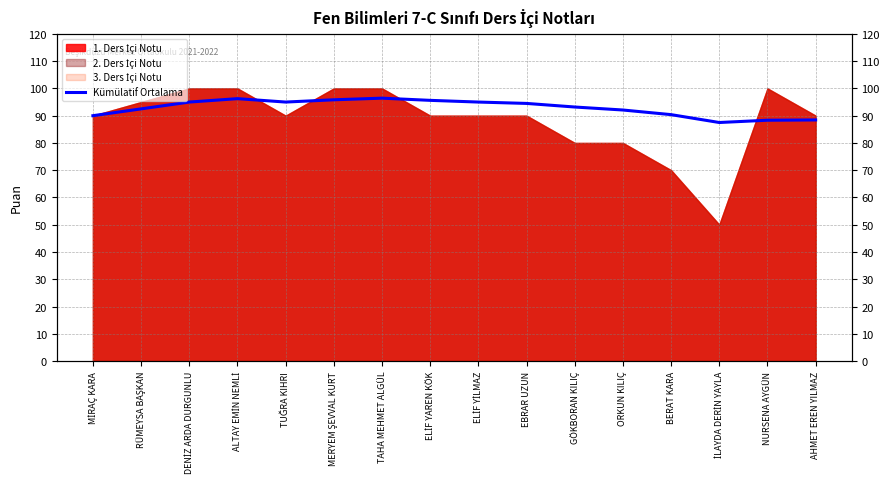

Reading left to right, transcribe all the data shown in this chart.

MİRAÇ KARA=90.0	RÜMEYSA BAŞKAN=92.5	DENİZ ARDA DURGUNLU=95.0	ALTAY EMİN NEMLİ=96.2	TUĞRA KIHRI=95.0	MERYEM ŞEVVAL KURT=95.8	TAHA MEHMET ALGÜL=96.4	ELİF YAREN KÖK=95.6	ELİF YİLMAZ=95.0	EBRAR UZUN=94.5	GÖKBORAN KILIÇ=93.2	ORKUN KILIÇ=92.1	BERAT KARA=90.4	İLAYDA DERİN YAYLA=87.5	NURSENA AYGÜN=88.3	AHMET EREN YILMAZ=88.4